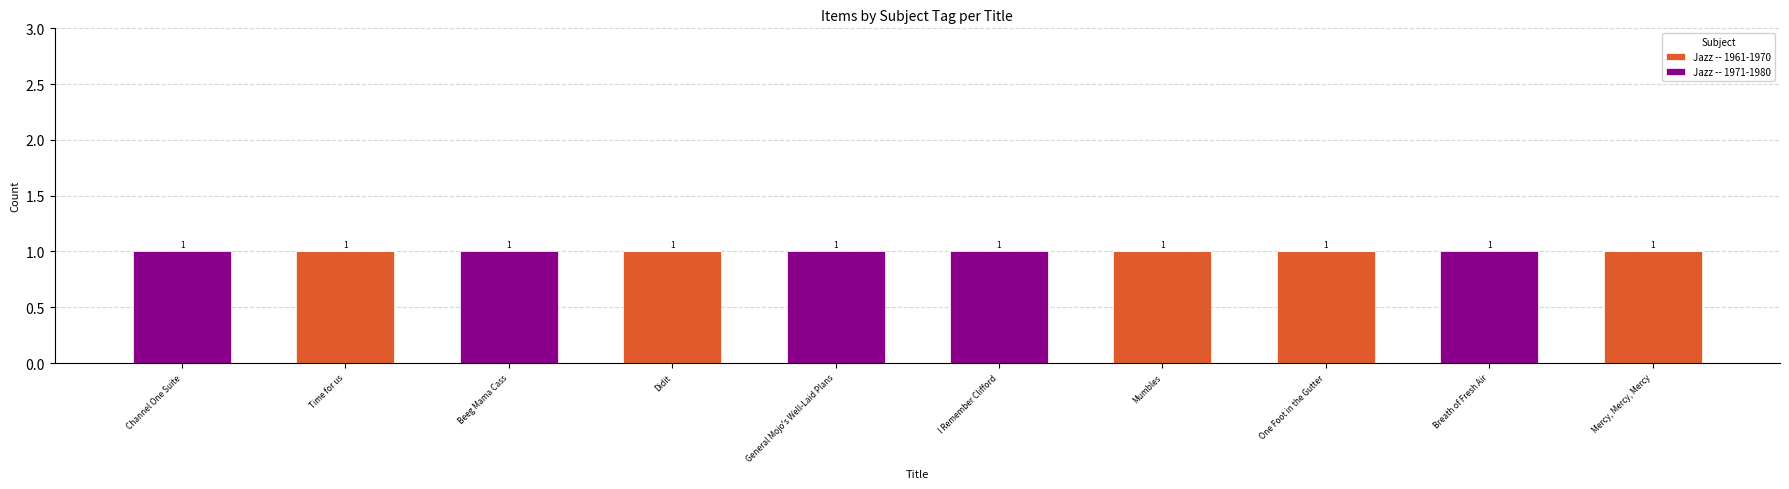

Are the bars horizontal?

No